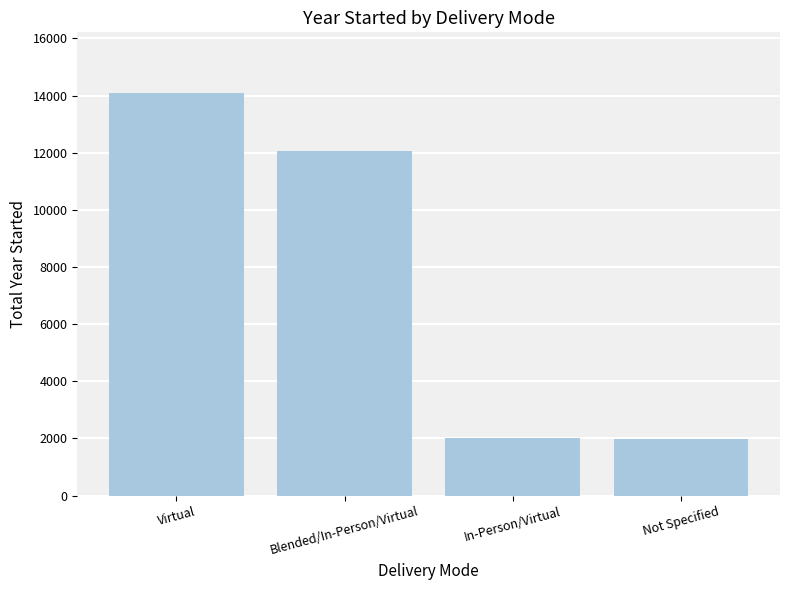

The chart shows a value of 2822 at Virtual. True or false?

False